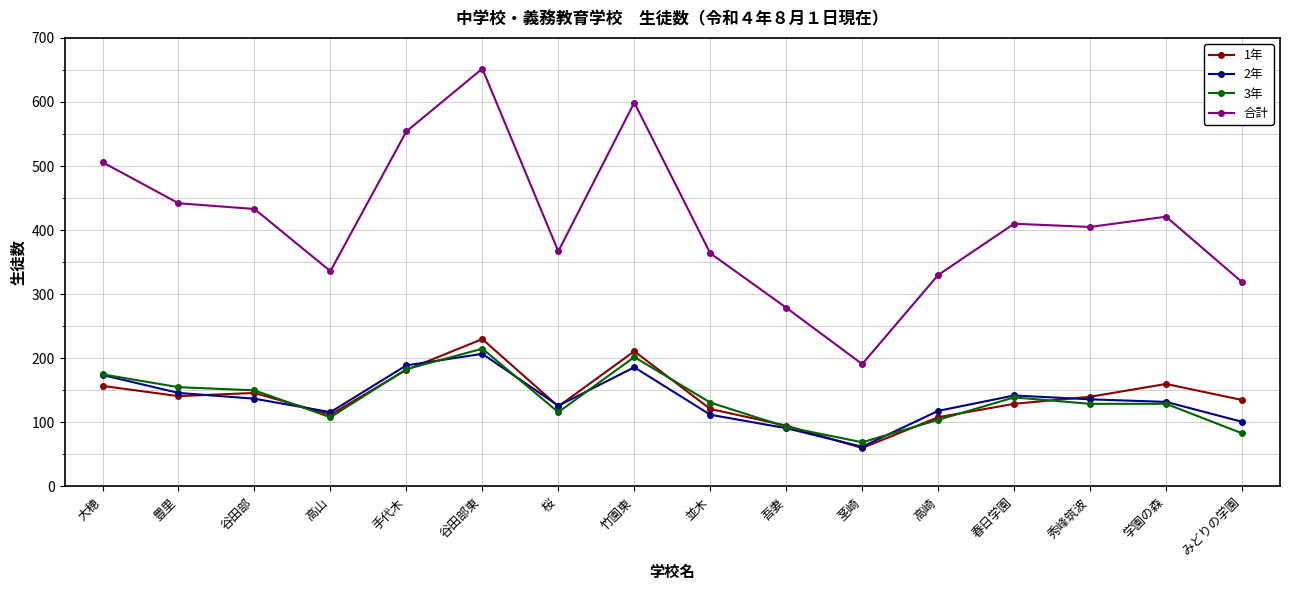

What is the maximum value shown in the chart?

652